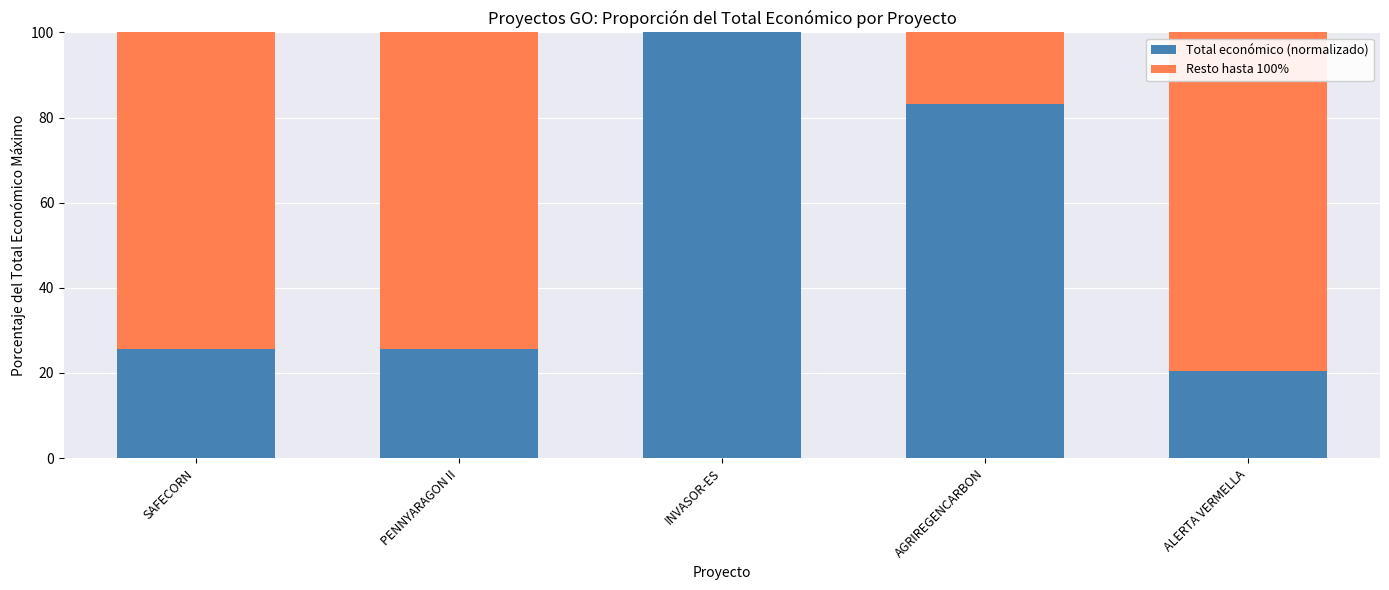

Are the bars grouped side by side (vs. stacked)?

No